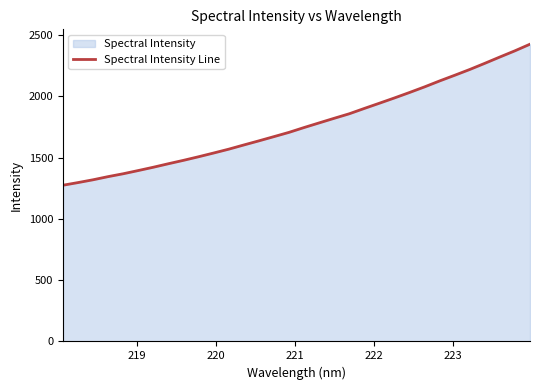

What is the maximum value shown in the chart?

2425.0